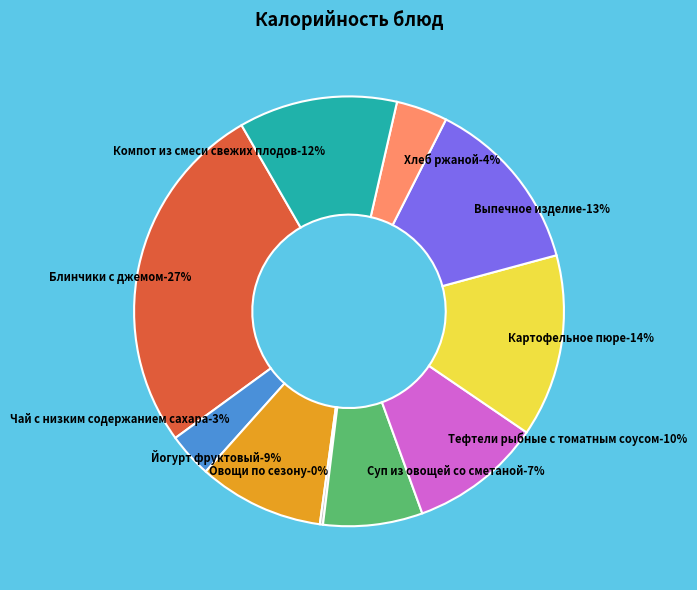

To the nearest percent, what is the difference between the Выпечное изделие and Компот из смеси свежих плодов slice percentages?

1%